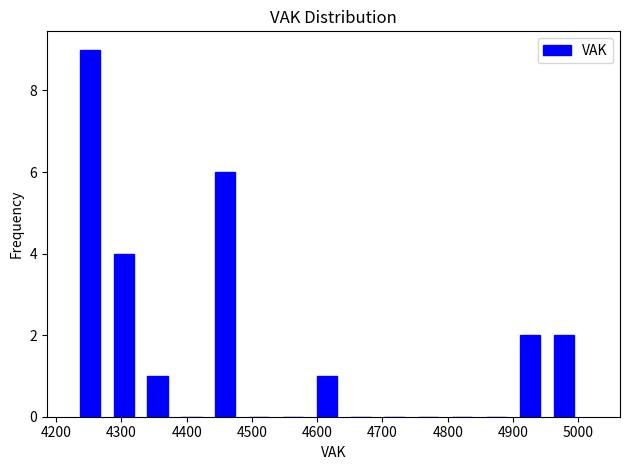

Which range on the x-axis has the tallest bar?

4240 to 4290